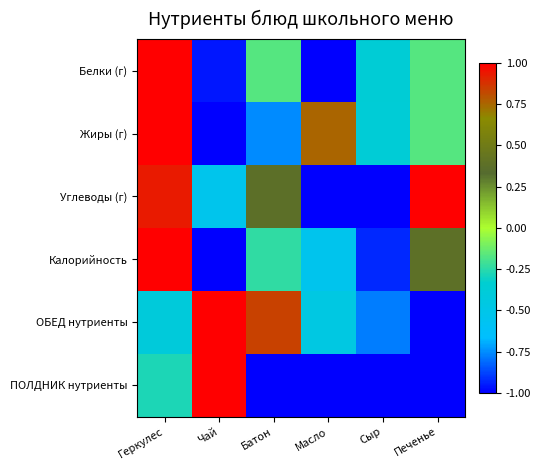

Reading left to right, what are all the values shown in this chart?

Белки (г): Геркулес=1.0	Чай=-1.0	Батон=-0.2	Масло=-1.0	Сыр=-0.4	Печенье=-0.2
Жиры (г): Геркулес=1.0	Чай=-1.0	Батон=-0.8	Масло=0.8	Сыр=-0.4	Печенье=-0.2
Углеводы (г): Геркулес=0.9	Чай=-0.5	Батон=0.4	Масло=-1.0	Сыр=-1.0	Печенье=1.0
Калорийность: Геркулес=1.0	Чай=-1.0	Батон=-0.2	Масло=-0.5	Сыр=-0.9	Печенье=0.4
ОБЕД нутриенты: Геркулес=-0.4	Чай=1.0	Батон=0.8	Масло=-0.5	Сыр=-0.8	Печенье=-1.0
ПОЛДНИК нутриенты: Геркулес=-0.3	Чай=1.0	Батон=-1.0	Масло=-1.0	Сыр=-1.0	Печенье=-1.0